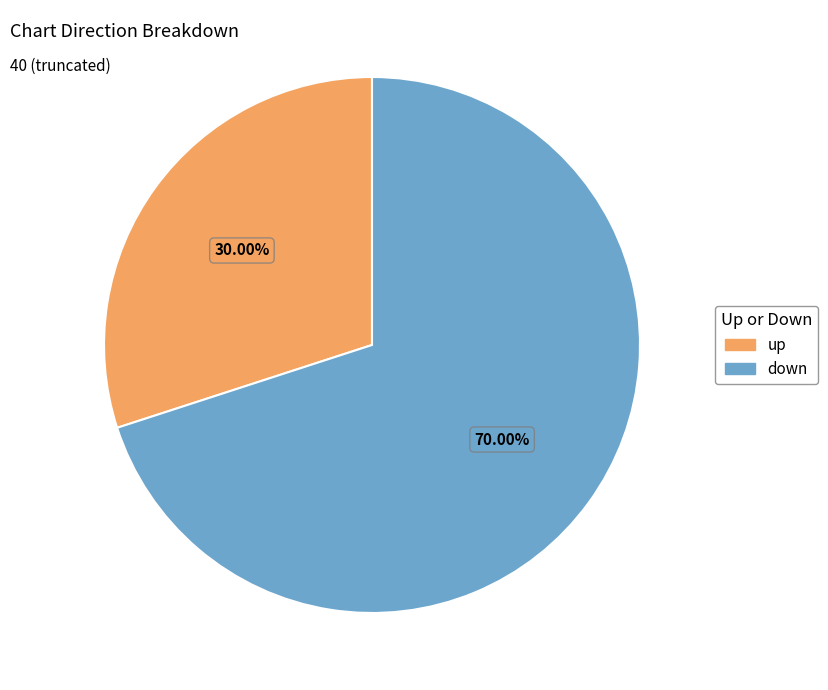

How many segments does this pie chart have?

2